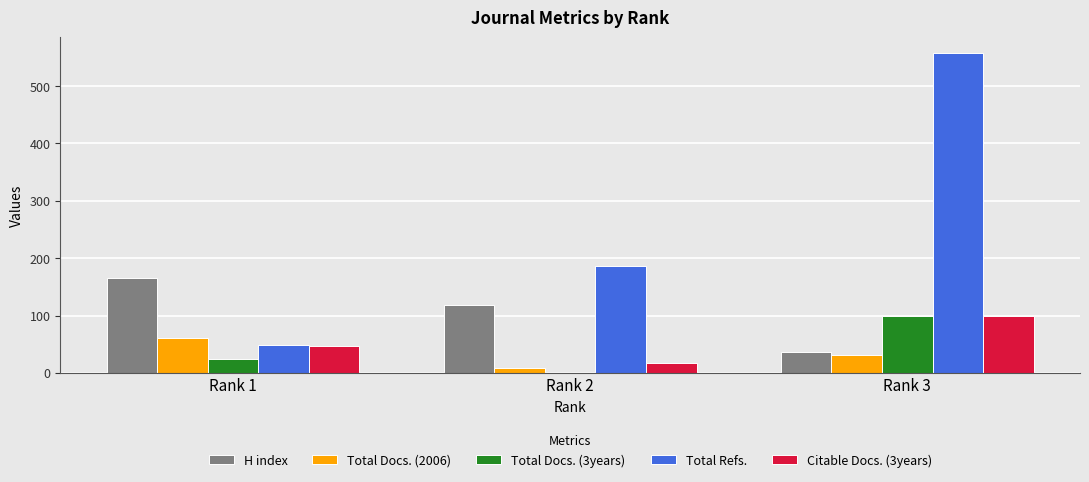

At which label does H index reach its peak?

Rank 1